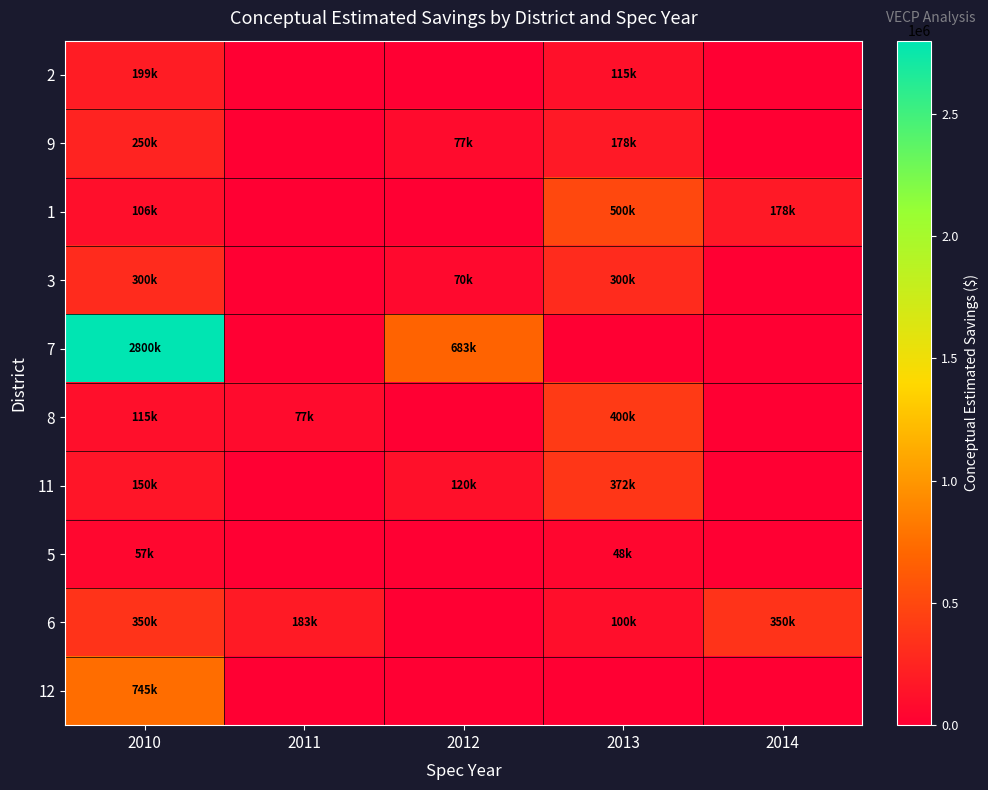

At how many categories does at least one series exceed 2418814?

1